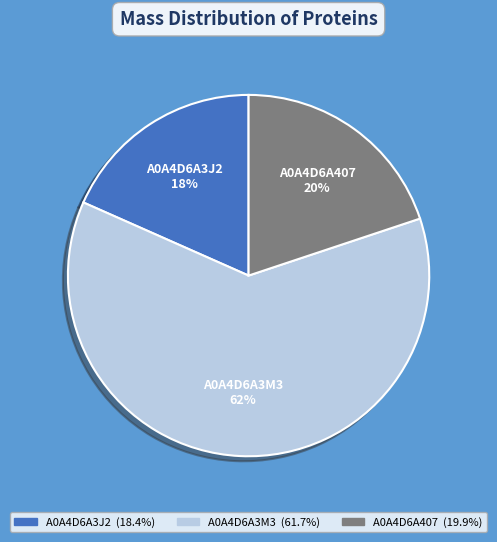

Between A0A4D6A407 and A0A4D6A3M3, which is larger?

A0A4D6A3M3